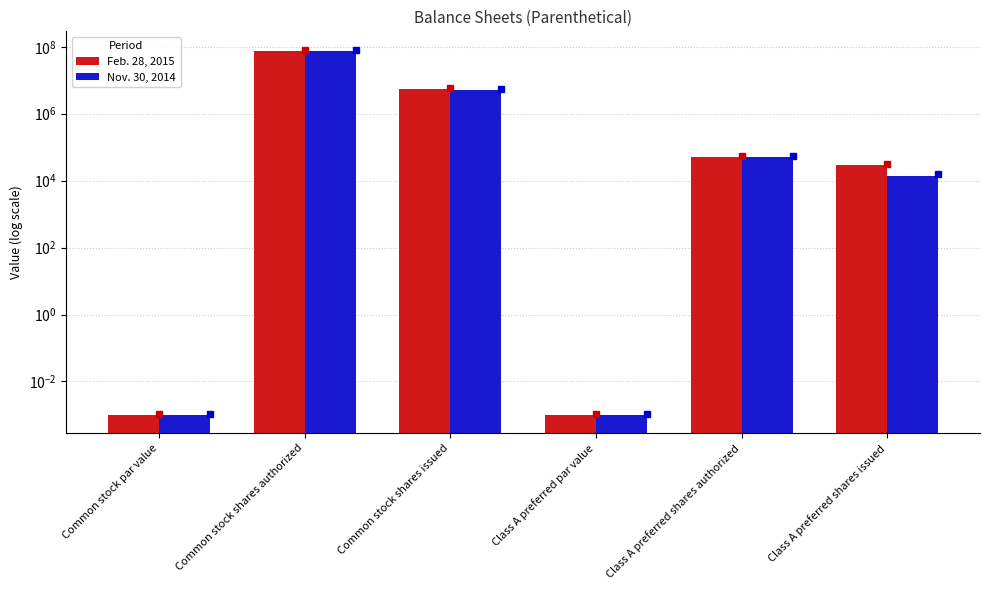

Which series has the largest range (max minus min)?

Feb. 28, 2015